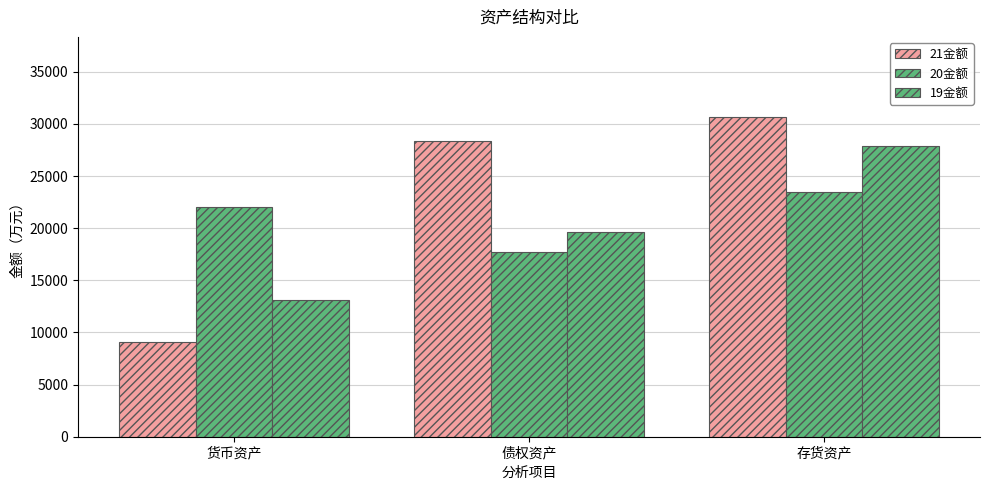

How many bars are there in total?

9